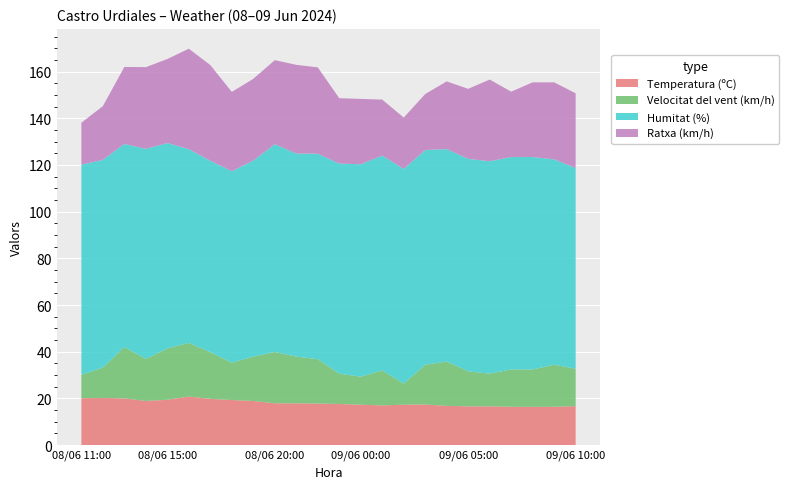

Reading left to right, list all the values displayed in this chart.

Temperatura (ºC): 20.1	20.2	20.0	18.9	19.4	20.8	19.8	19.3	18.9	17.9	17.9	17.8	17.6	17.3	17.0	17.3	17.4	16.8	16.6	16.6	16.4	16.4	16.4	16.7
Velocitat del vent (km/h): 10.0	13.0	22.0	18.0	22.0	23.0	20.0	16.0	19.0	22.0	20.0	19.0	13.0	12.0	15.0	9.0	17.0	19.0	15.0	14.0	16.0	16.0	18.0	16.0
Humitat (%): 90.0	89.0	87.0	90.0	88.0	83.0	82.0	82.0	84.0	89.0	87.0	88.0	90.0	91.0	92.0	92.0	92.0	91.0	91.0	91.0	91.0	91.0	88.0	86.0
Ratxa (km/h): 18.0	23.0	33.0	35.0	36.0	43.0	41.0	34.0	35.0	36.0	38.0	37.0	28.0	28.0	24.0	22.0	24.0	29.0	30.0	35.0	28.0	32.0	33.0	32.0